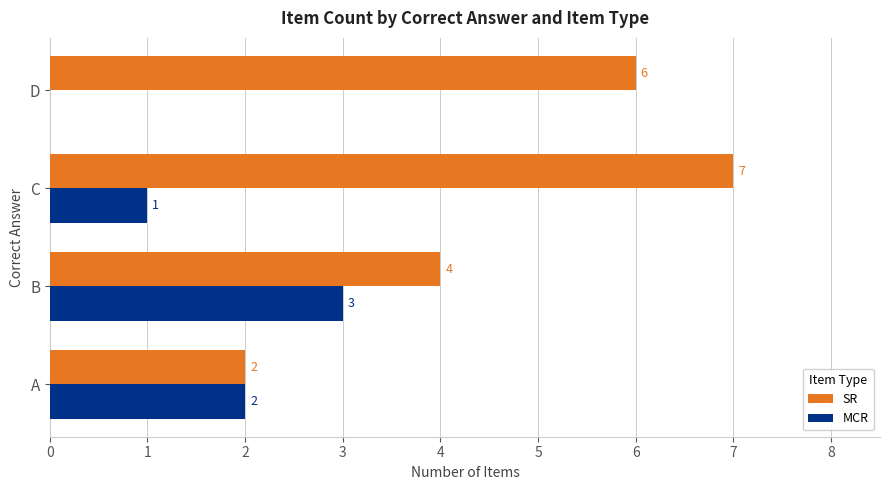

What is the sum of all SR values?

19